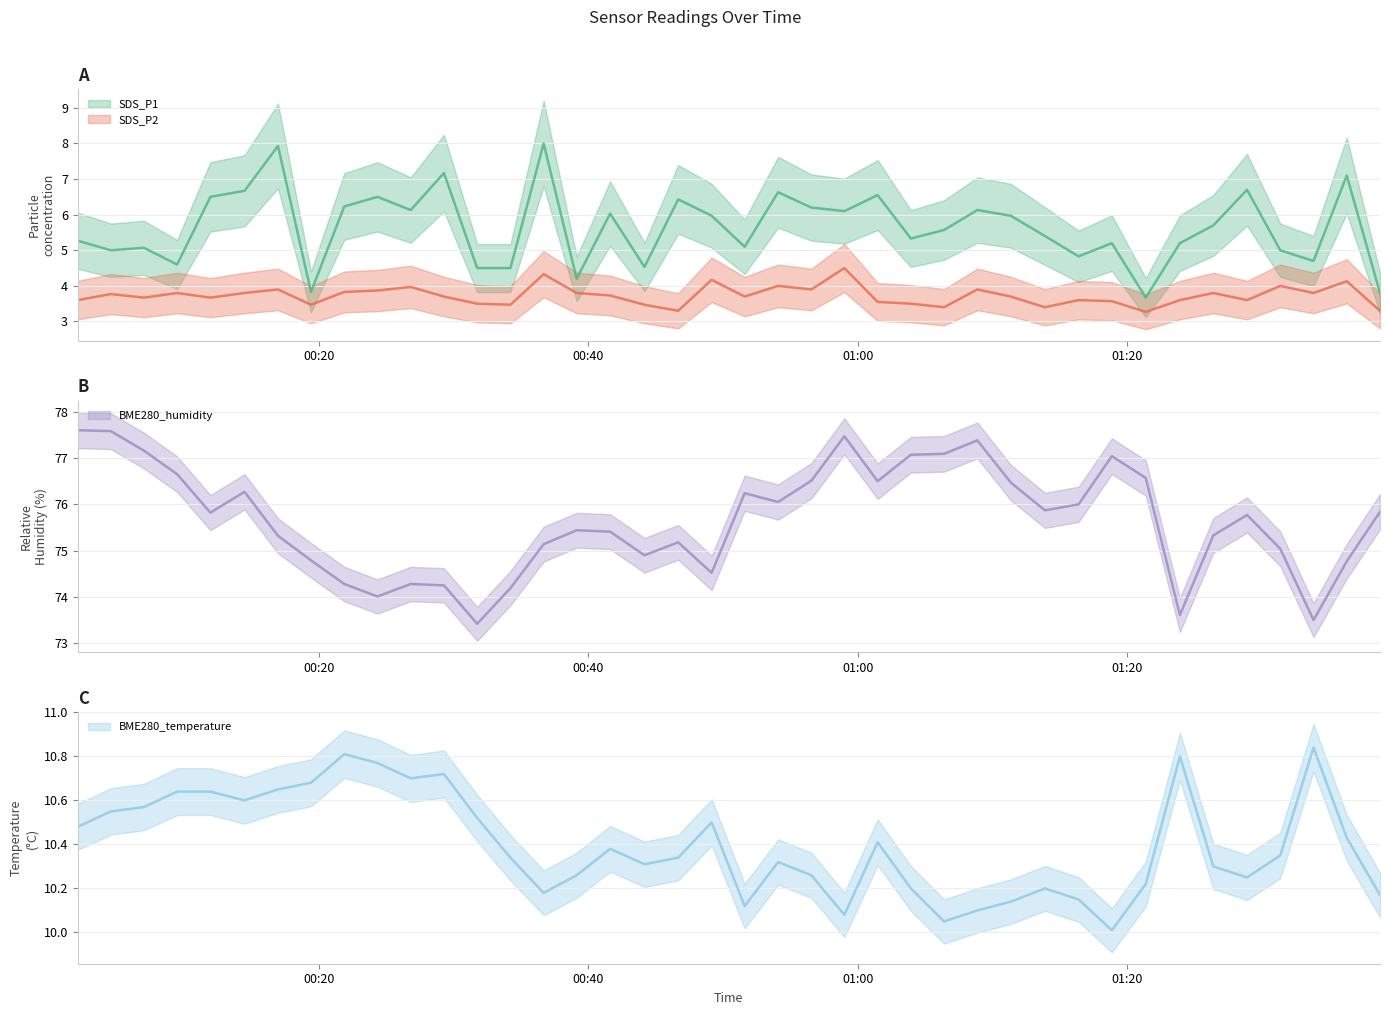

True or false: BME280_humidity and SDS_P1 intersect in this chart.

False